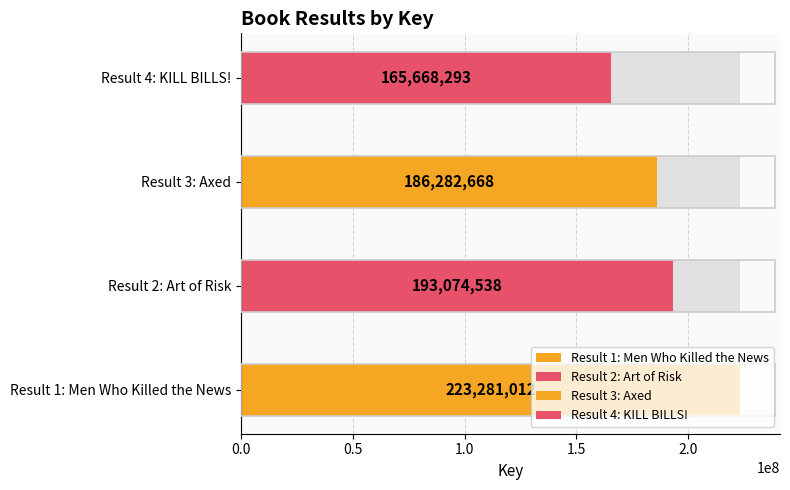

How many data points are less than 193074538?

2